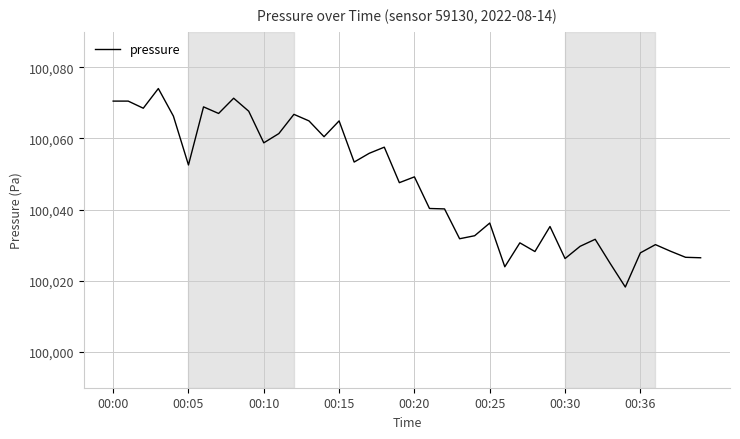

What is the smallest value displayed?

100018.3